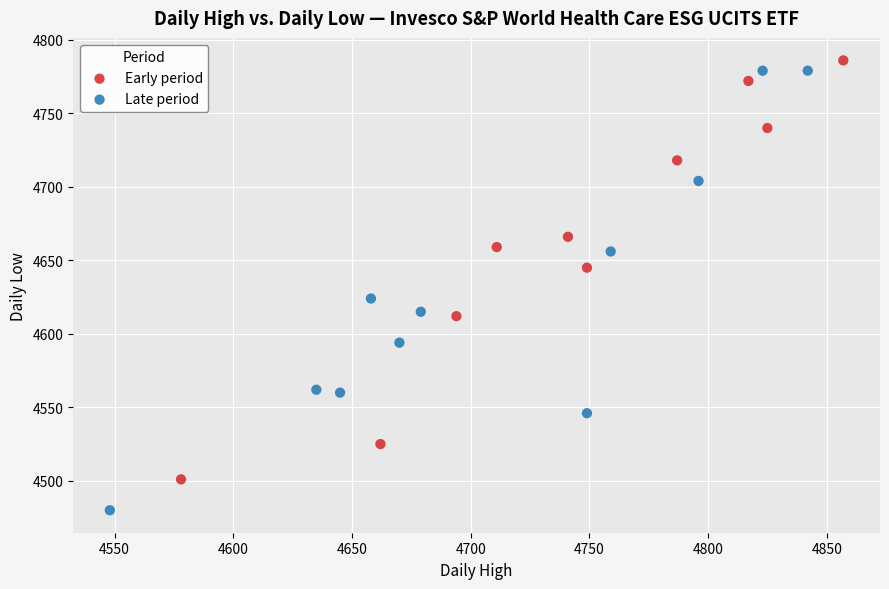

What are all the series names shown in the legend?

Early period, Late period